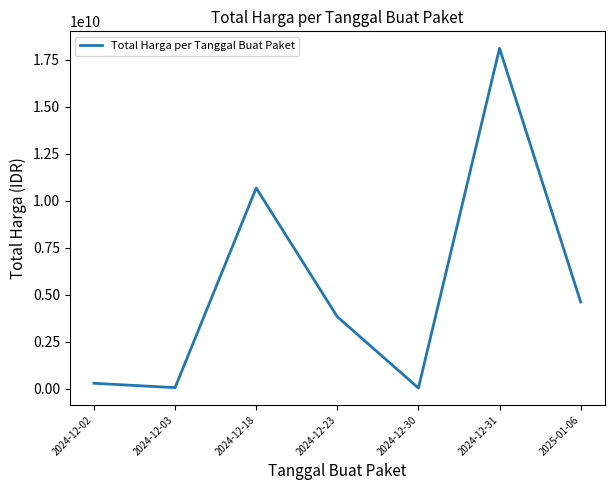

Count the number of data series in this chart.

1